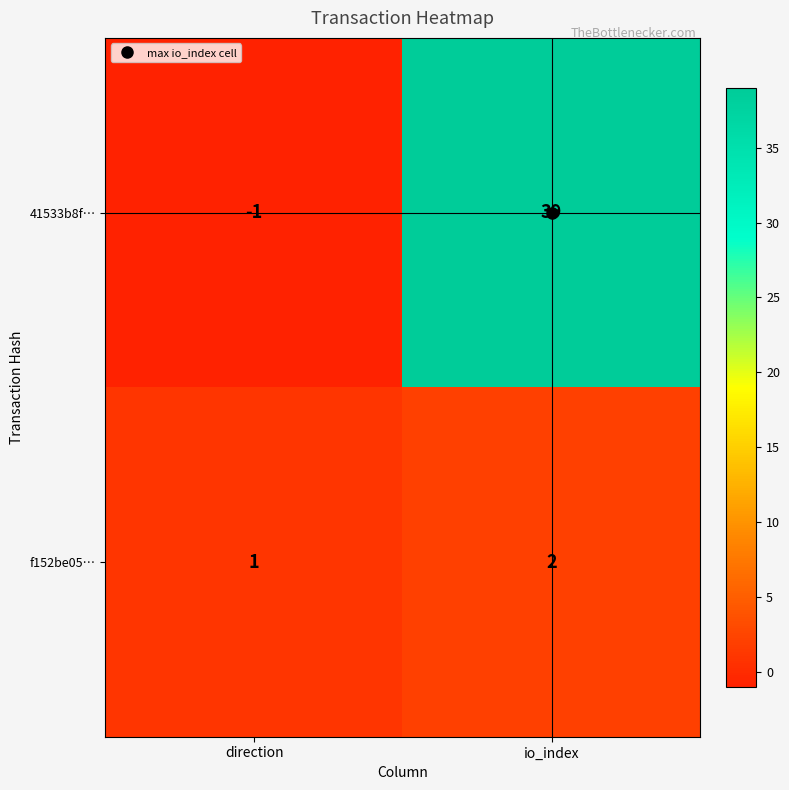

What is the approximate value of 41533b8f… at io_index, to the nearest 5?

40